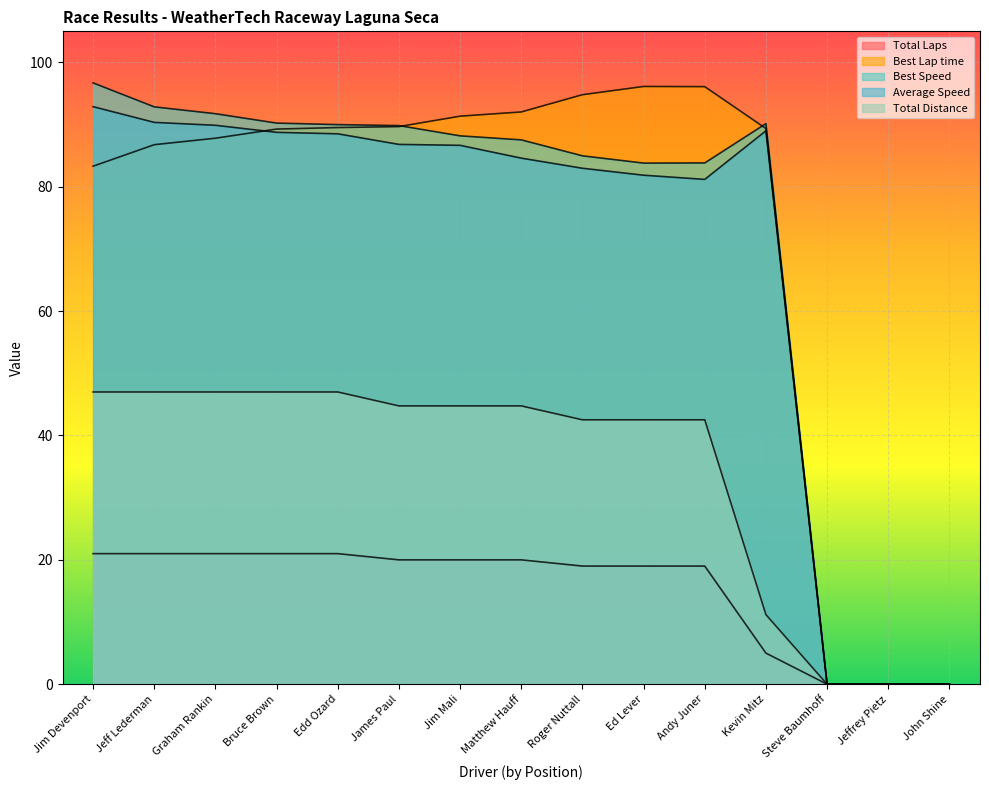

At which label is Total Laps closest to 10?

Kevin Mitz